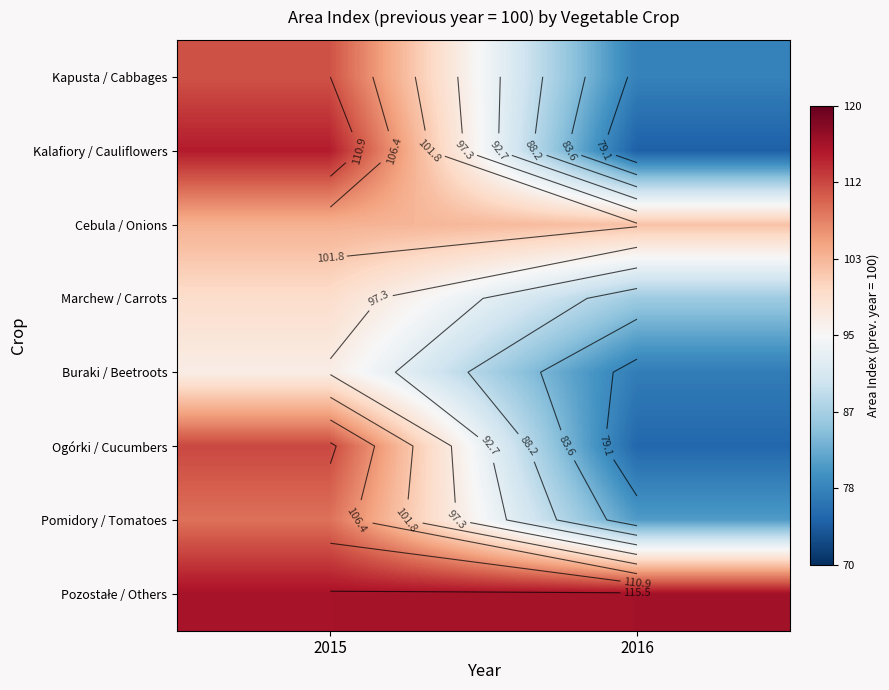

What is the difference between the highest and lowest values at 2015?

18.9